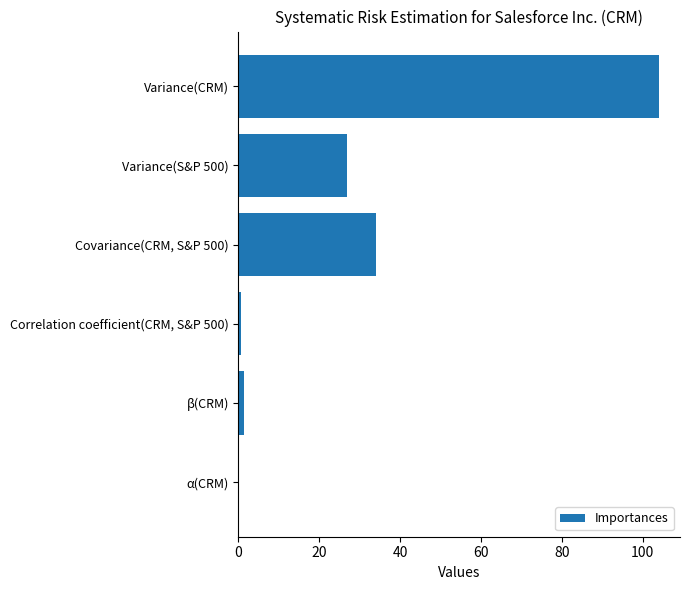

True or false: the data shows 135.5 at Variance(CRM).

False